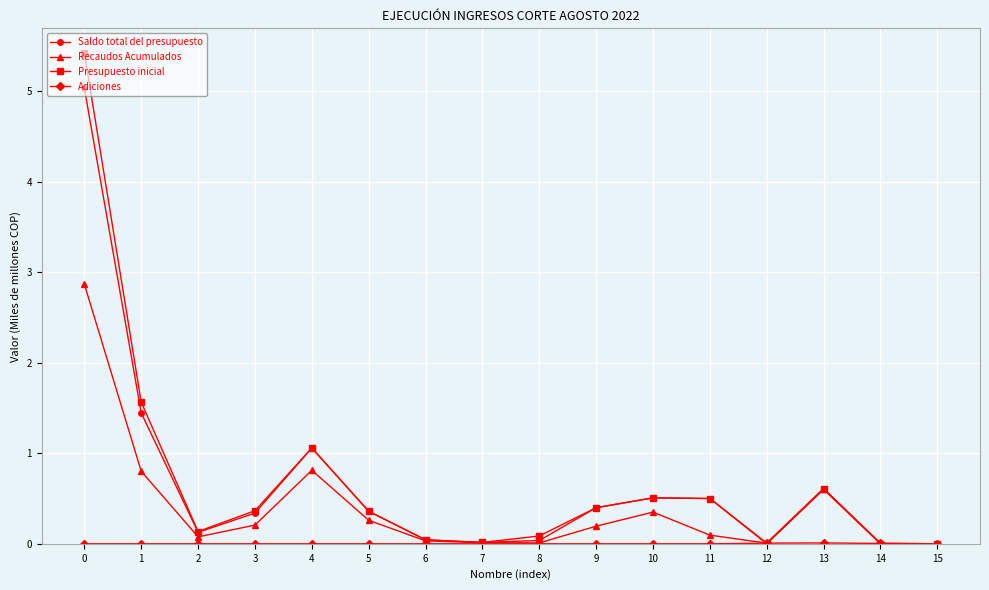

At how many categories does at least one series exceed 1?

3